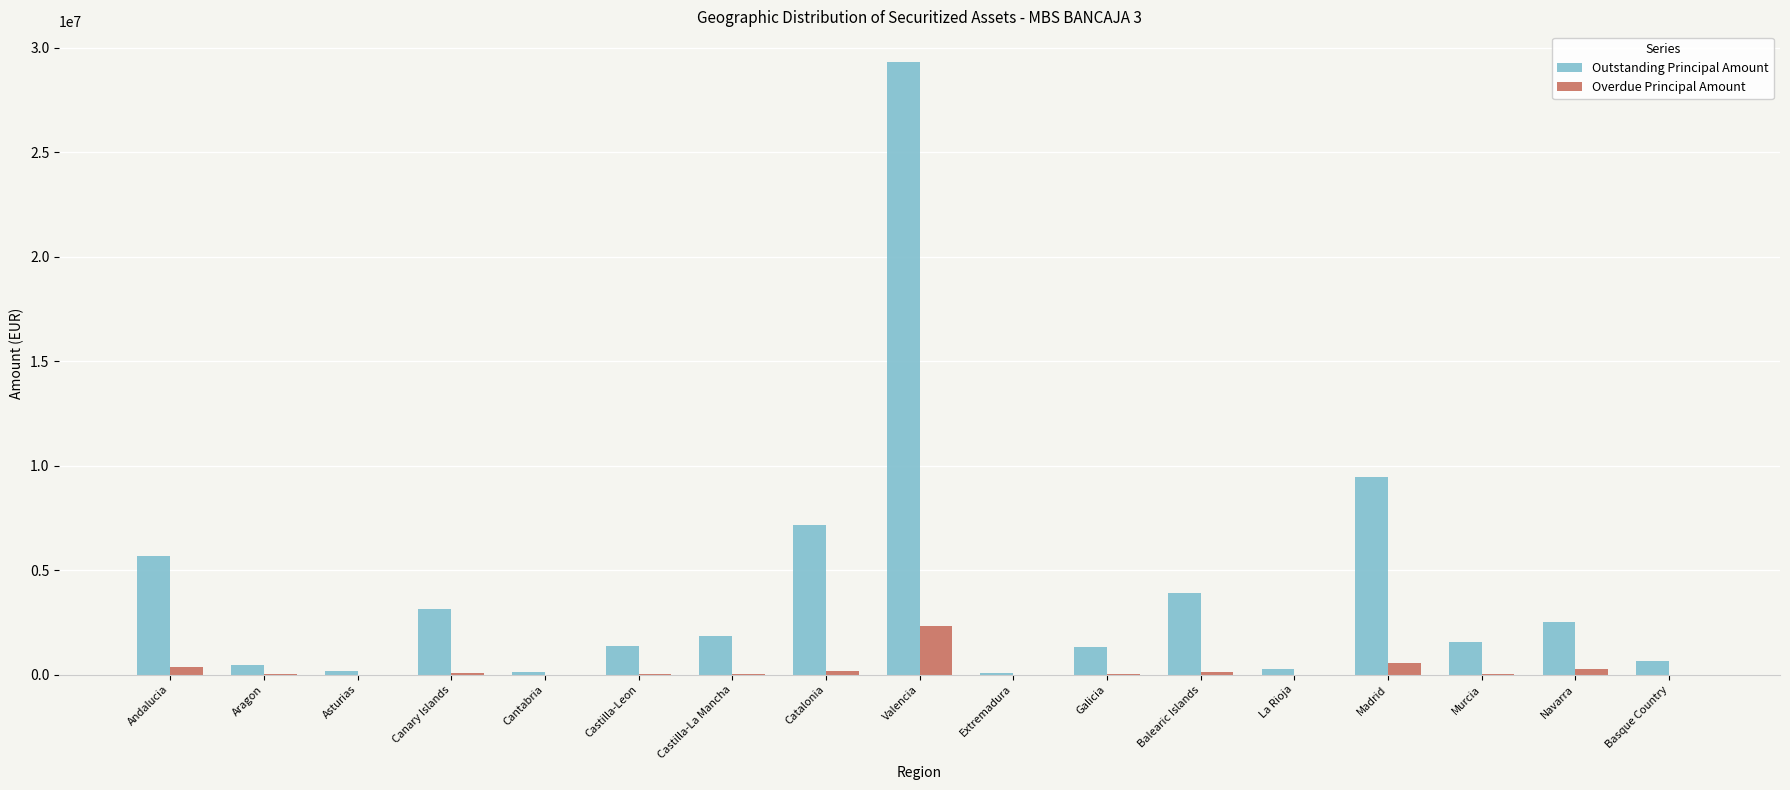

At which label does Overdue Principal Amount reach its peak?

Valencia